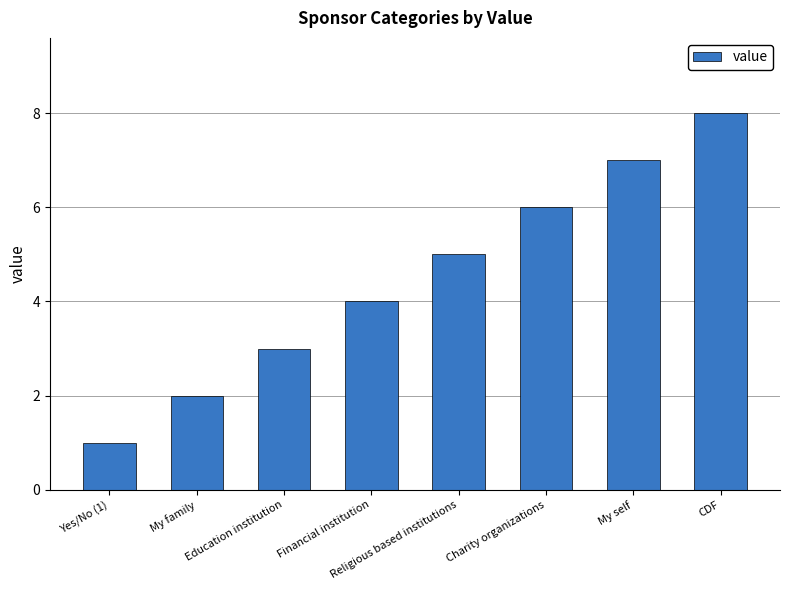

The chart shows a value of 3 at Education institution. True or false?

True